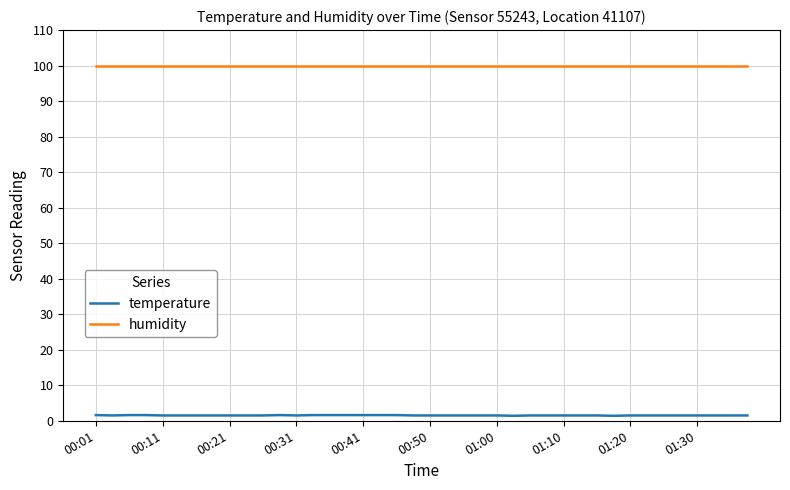

Which series has the largest range (max minus min)?

temperature